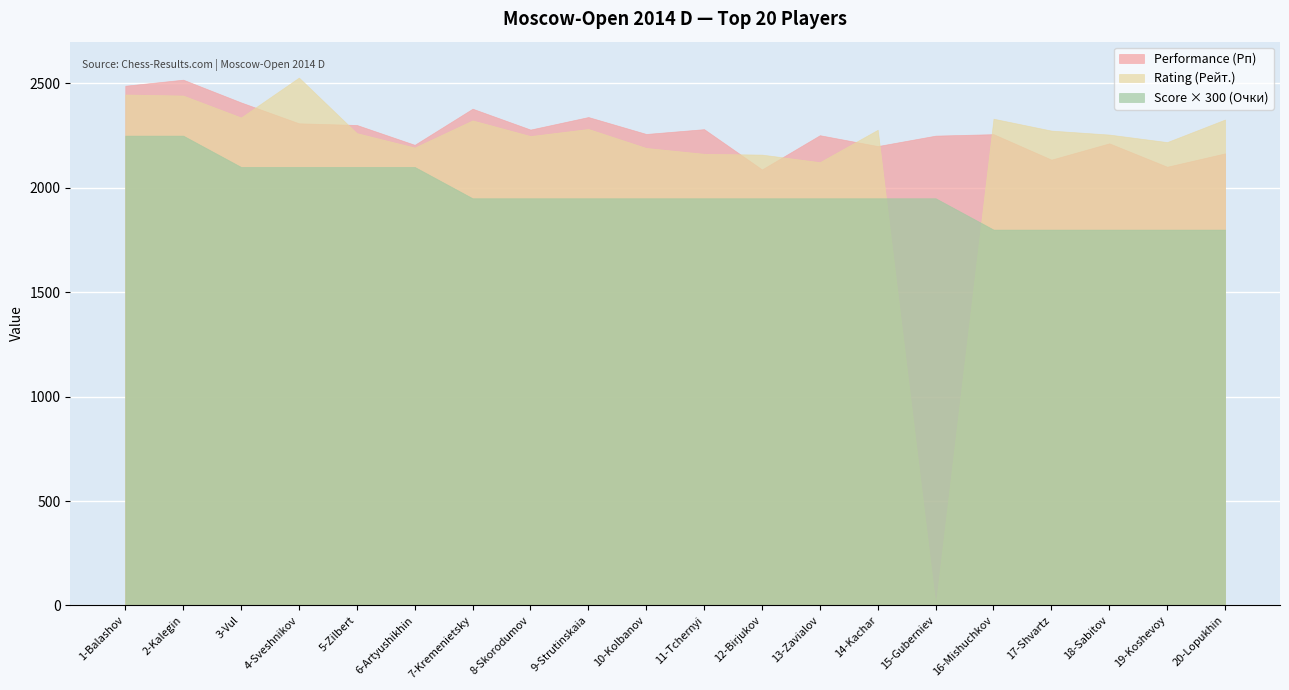

Rank the series at 6-Artyushikhin from highest to lowest value.

Performance (Рп), Rating (Рейт.), Score (Очки)